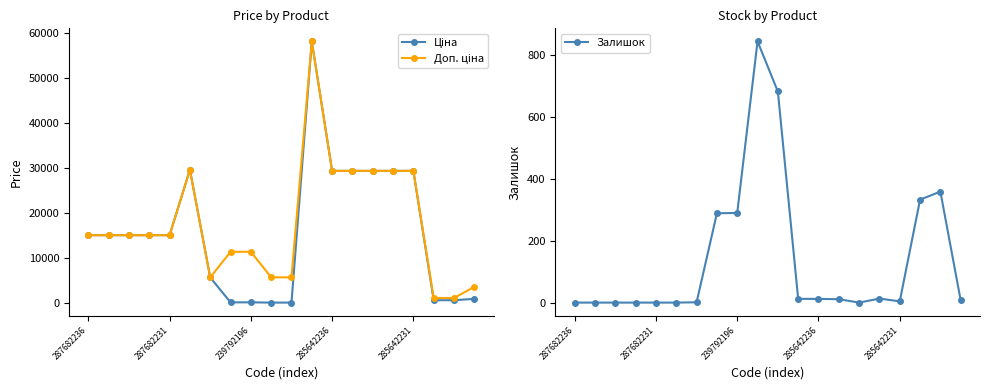

What is the average value of the Ціна series?

15859.7